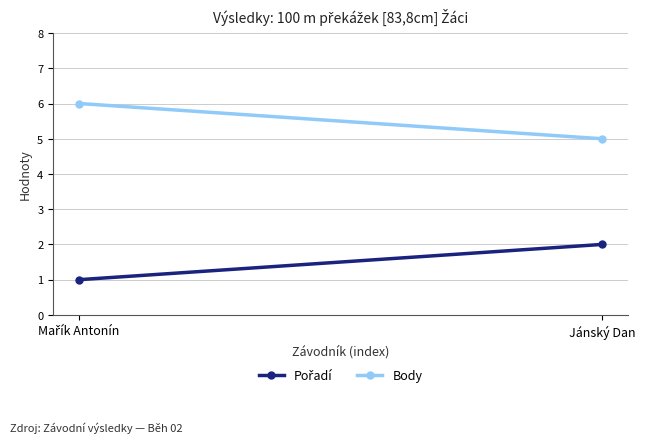

What is the label of the 2nd point from the left?

Jánský Dan